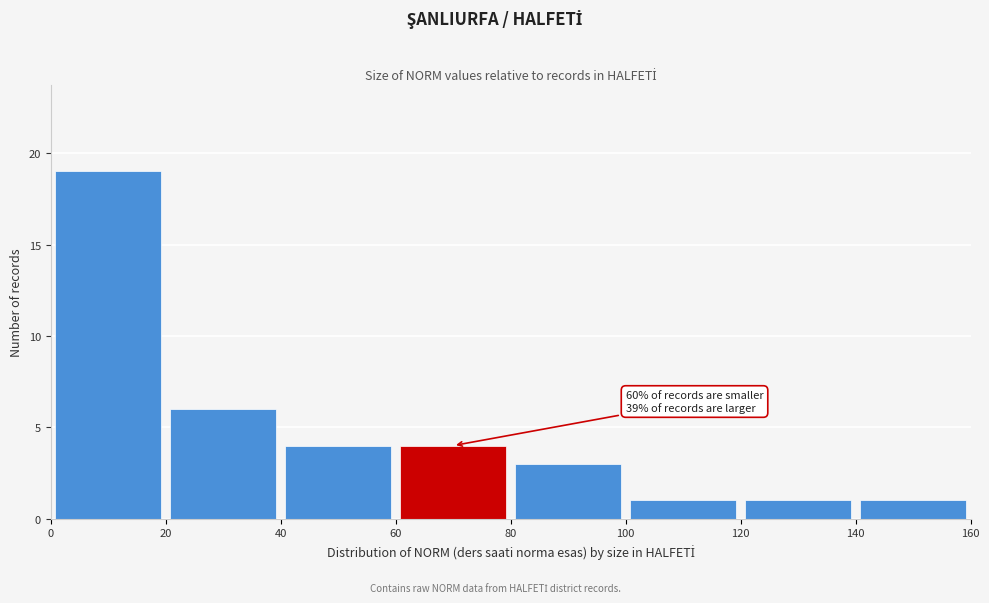

Which range on the x-axis has the tallest bar?

0 to 20